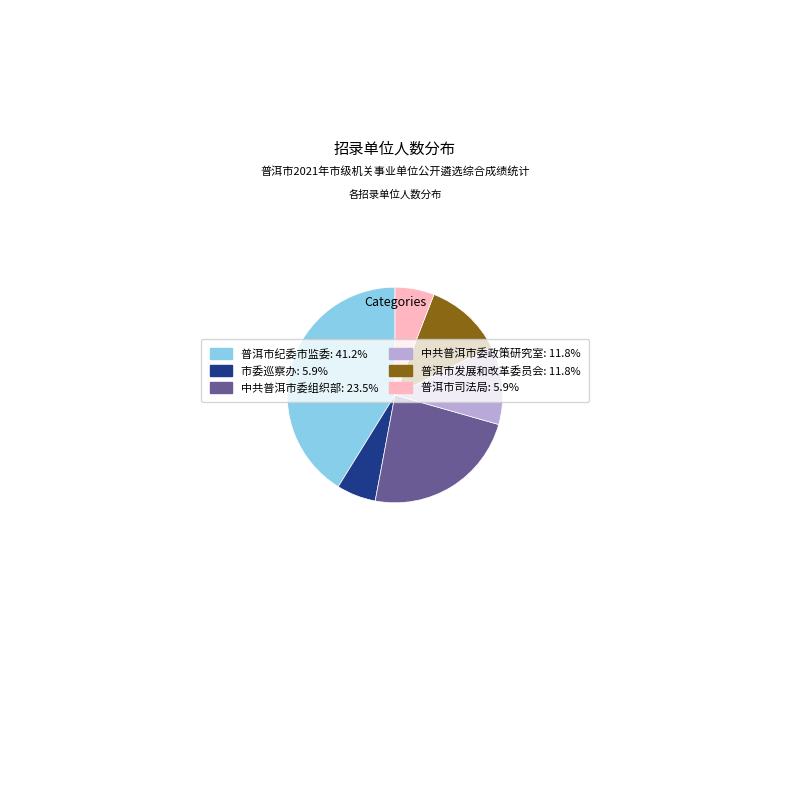

Which category has the biggest portion of the pie?

普洱市纪委市监委